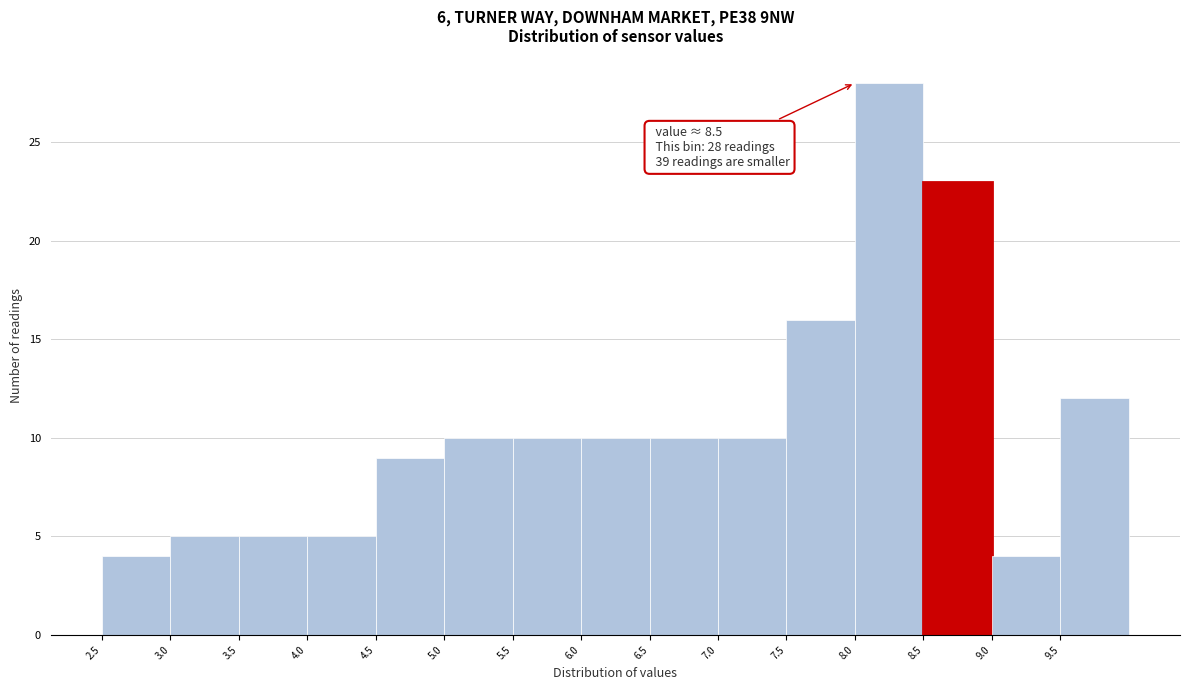

Which range on the x-axis has the tallest bar?

8.0 to 8.5